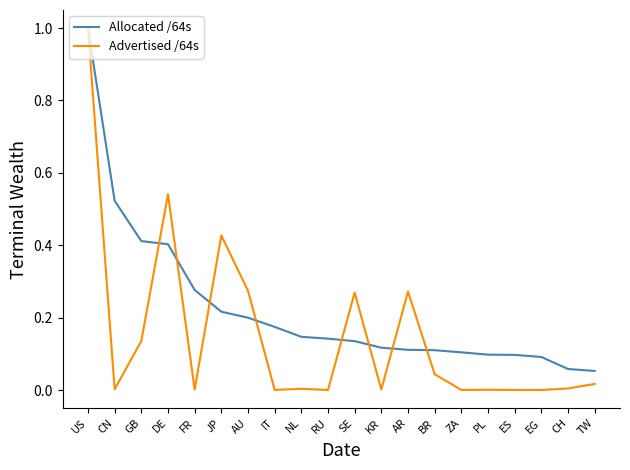

What is the difference between the maximum and minimum values in the Allocated /64s series?

0.9